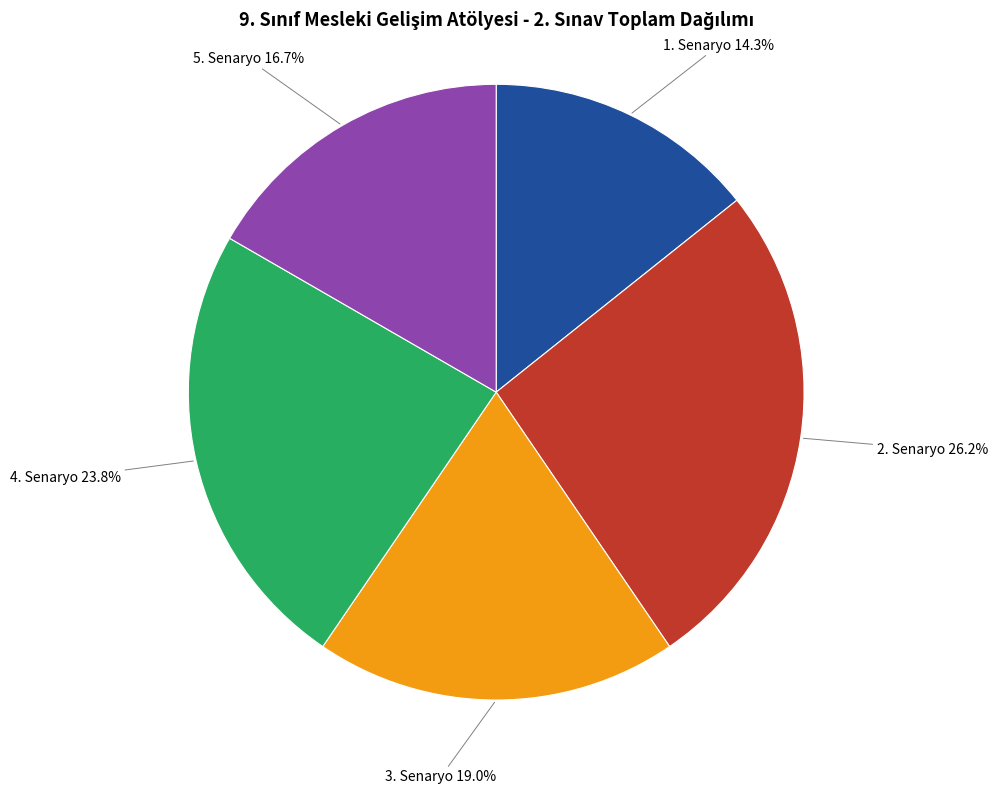

Rank the categories by value from lowest to highest.

1. Senaryo, 5. Senaryo, 3. Senaryo, 4. Senaryo, 2. Senaryo